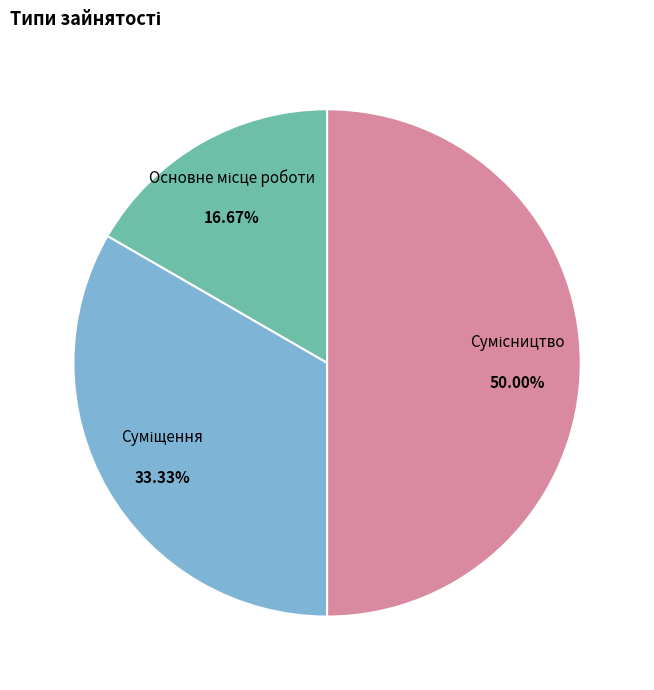

How many slices are in this pie chart?

3